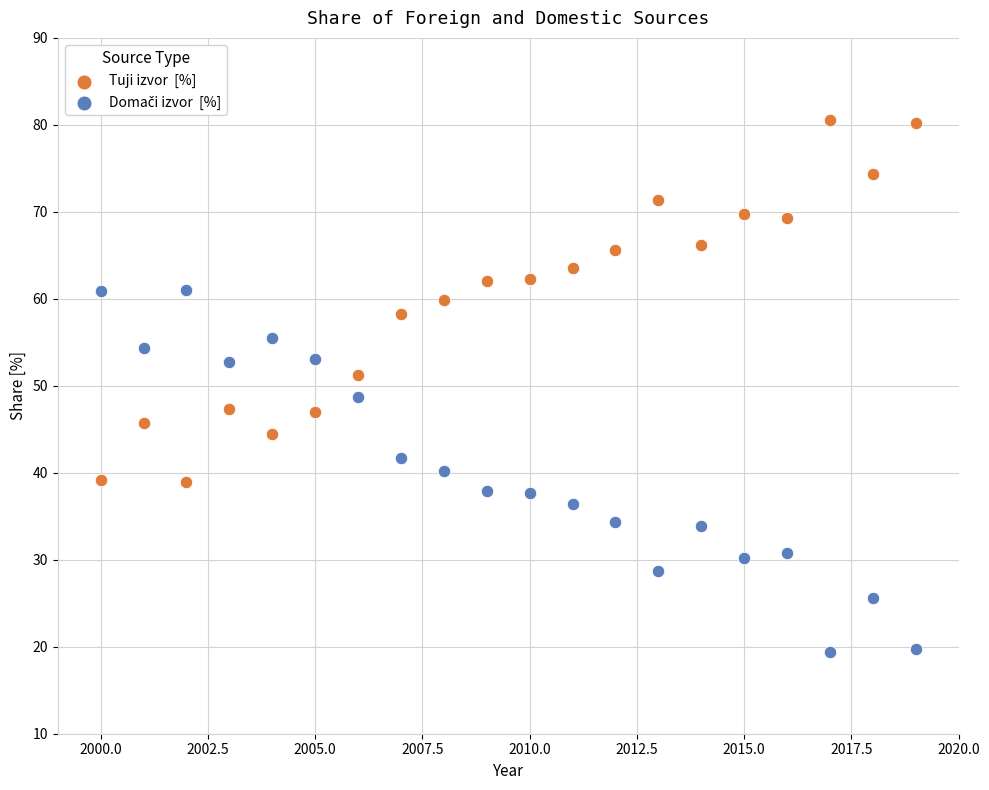

Across all data points, what is the range of Y values (max minus min)?

61.2